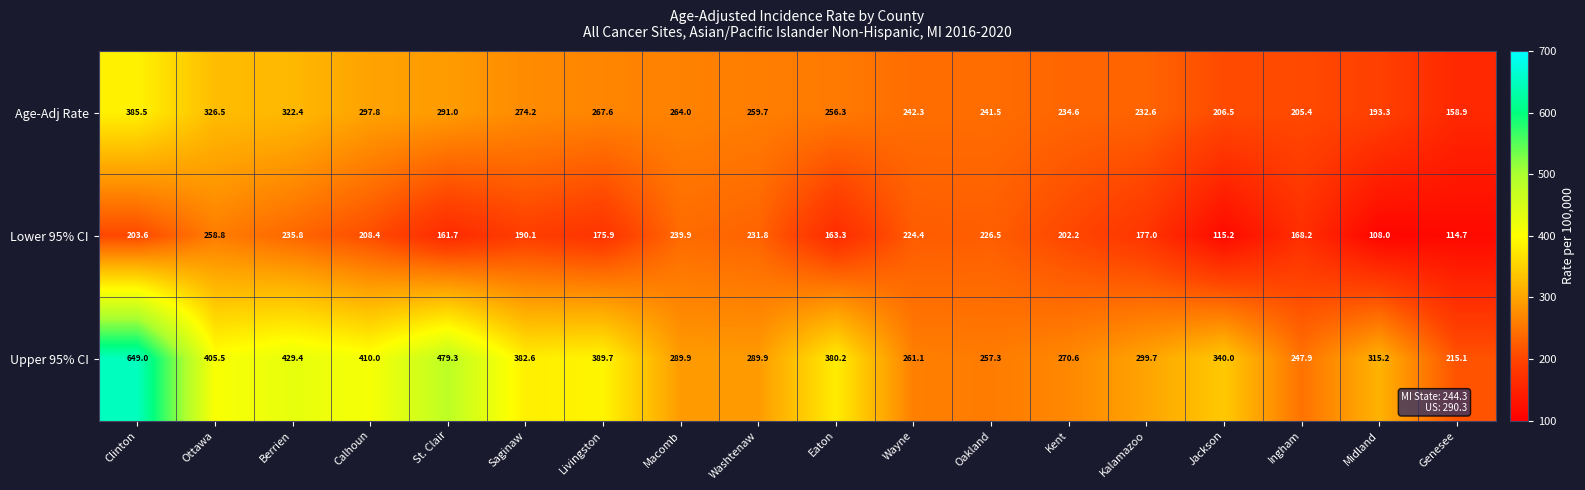

At which label is Lower 95% CI closest to 183?

Kalamazoo